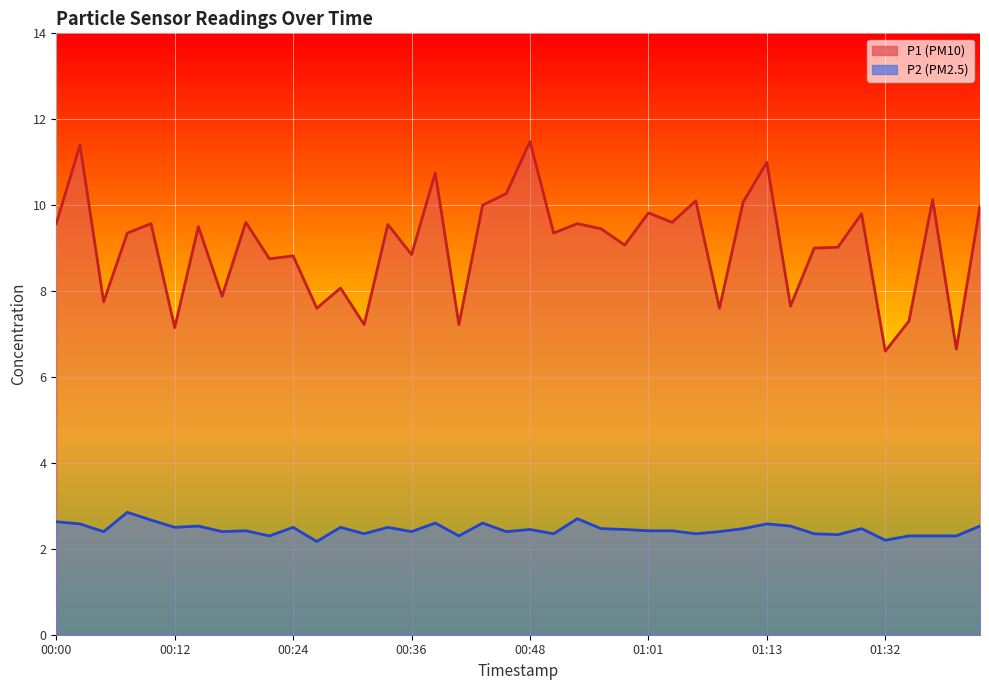

What is the label of the 20th point from the right?

00:48